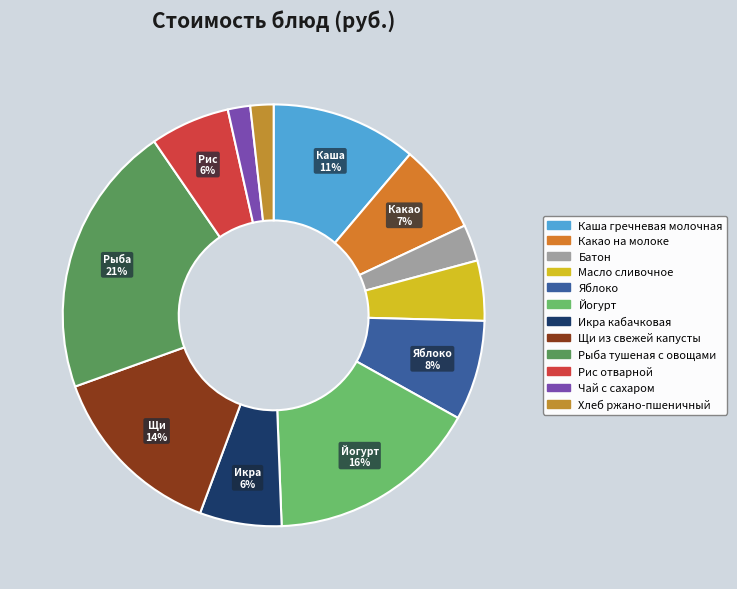

How many slices are in this pie chart?

12